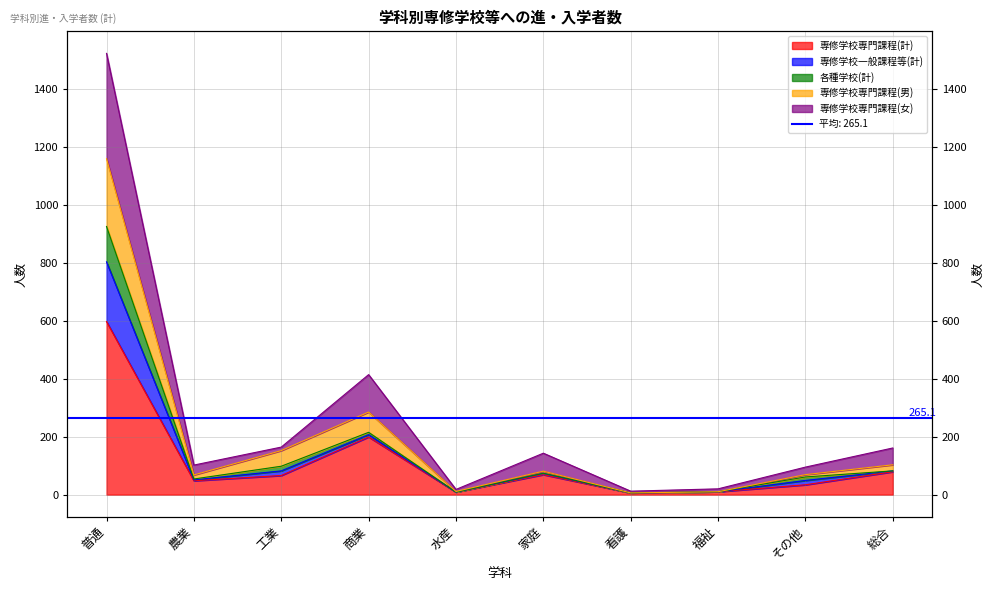

What position from the right is 普通?

10